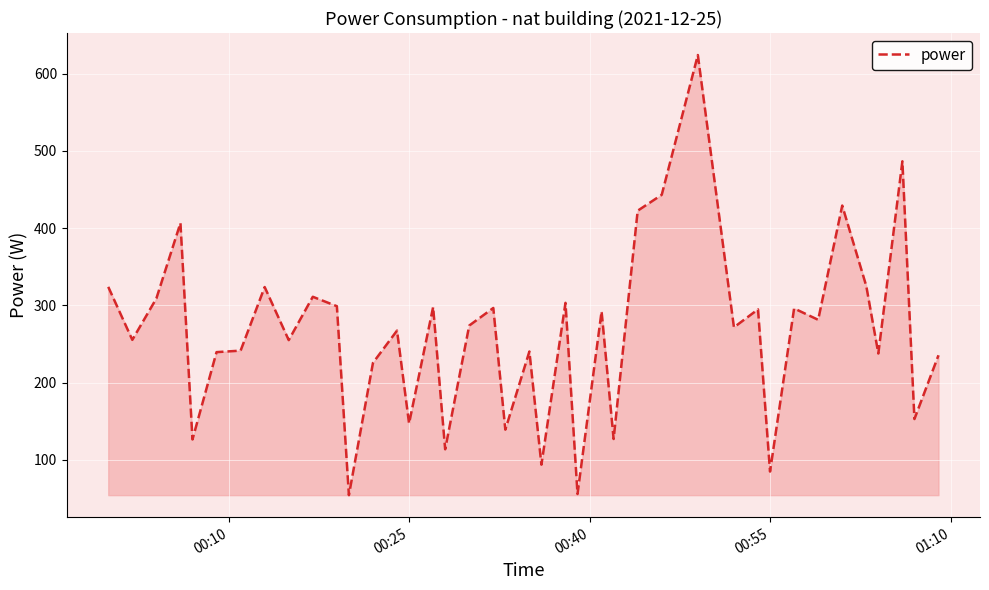

What is the greatest value displayed?

624.1